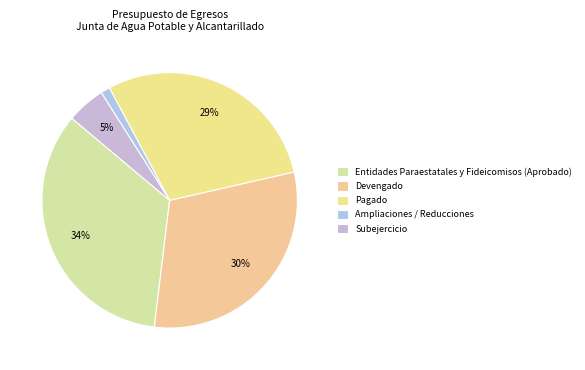

Rank the categories by value from lowest to highest.

Ampliaciones / Reducciones, Subejercicio, Pagado, Devengado, Entidades Paraestatales y Fideicomisos (Aprobado)